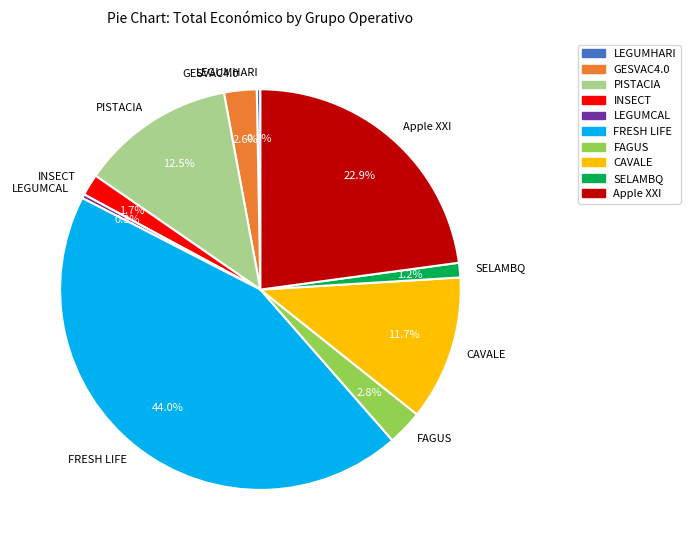

Combined, do PISTACIA and FAGUS account for over 50%?

No